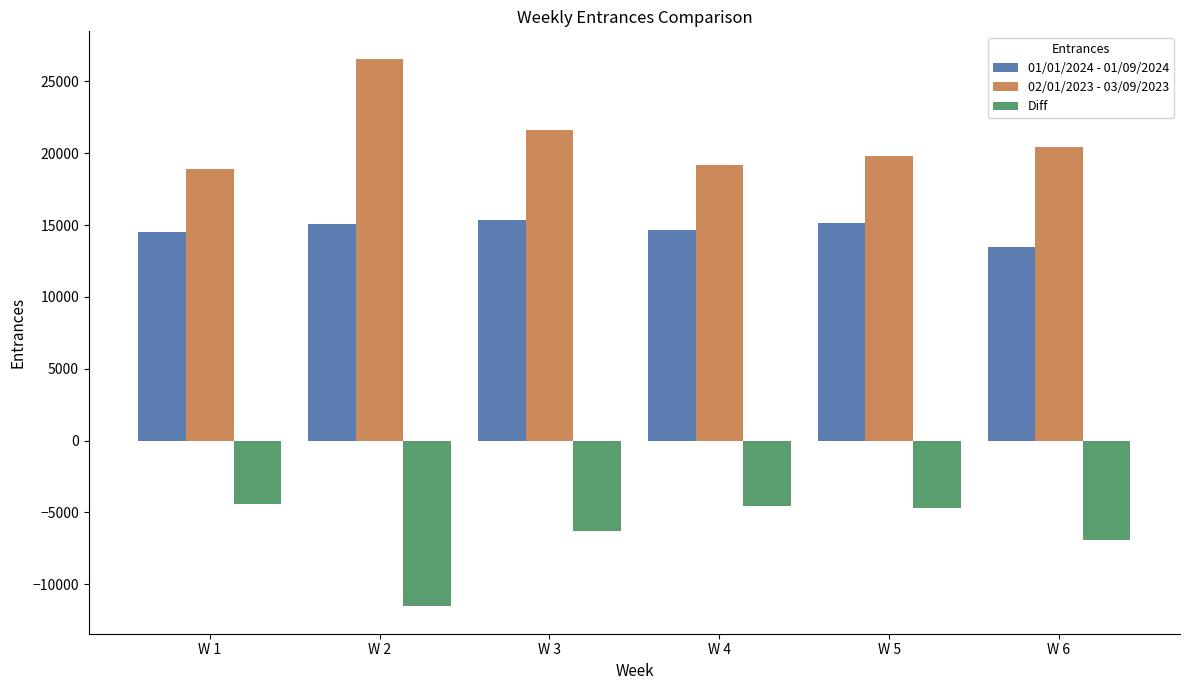

At W 5, list the series in order from smallest to largest.

Diff, 01/01/2024 - 01/09/2024, 02/01/2023 - 03/09/2023